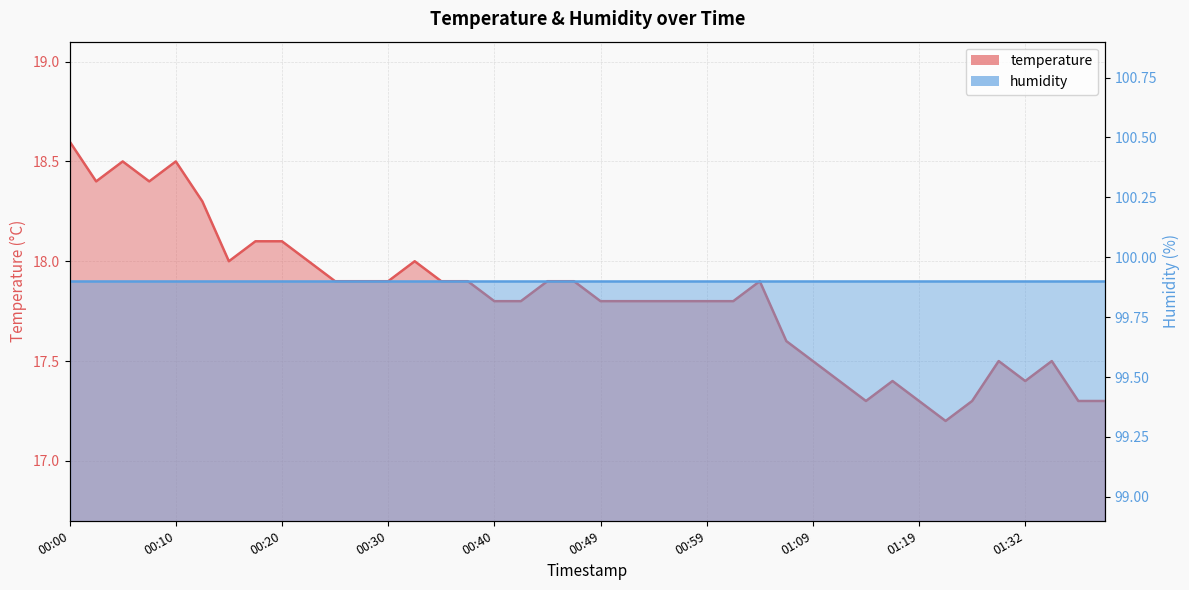

What is the sum of the values at 01:06 and 00:42?

35.4